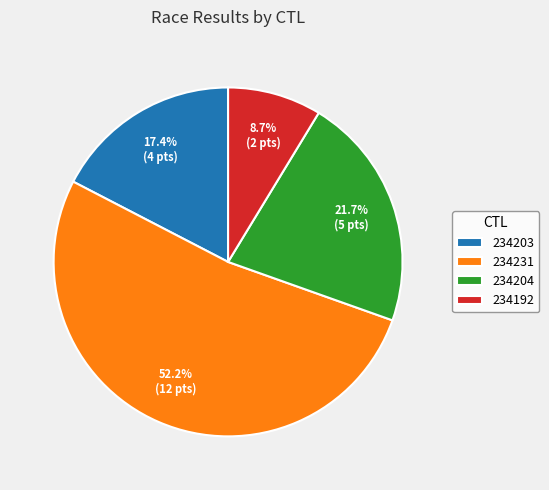

How many segments does this pie chart have?

4